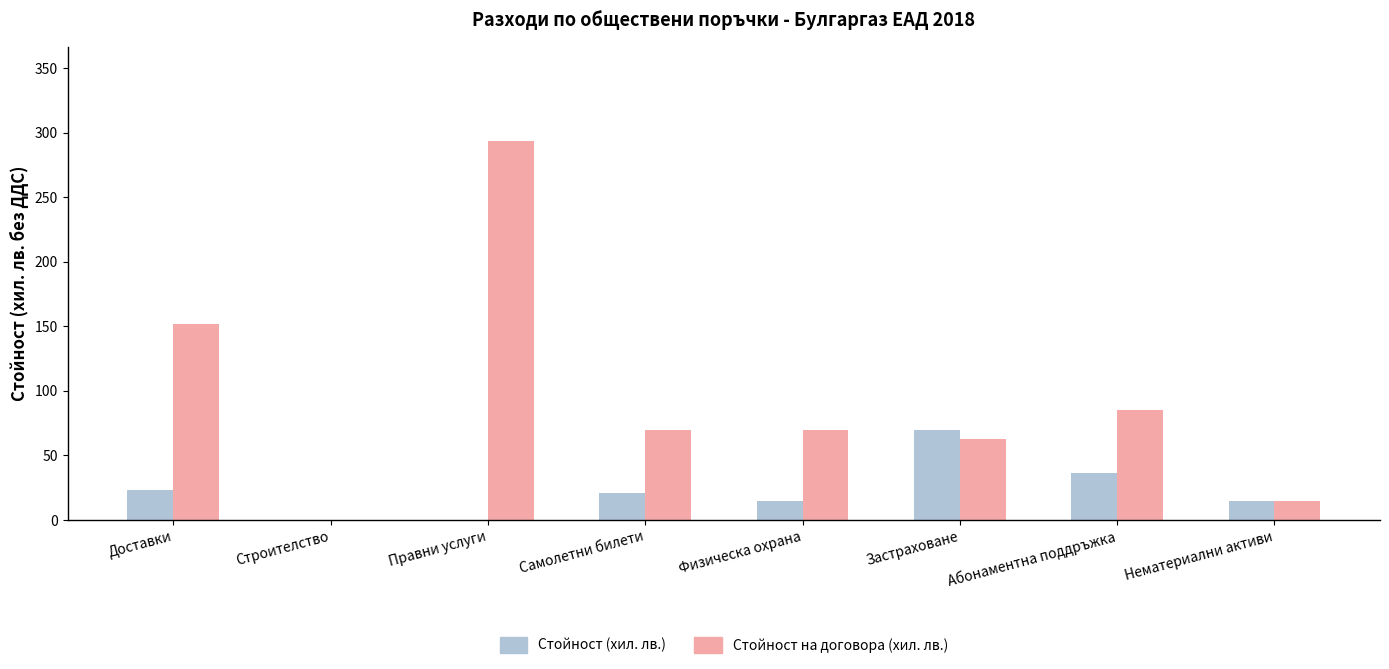

Where is Стойност (хил. лв.) nearest to the value 35?

Абонаментна поддръжка